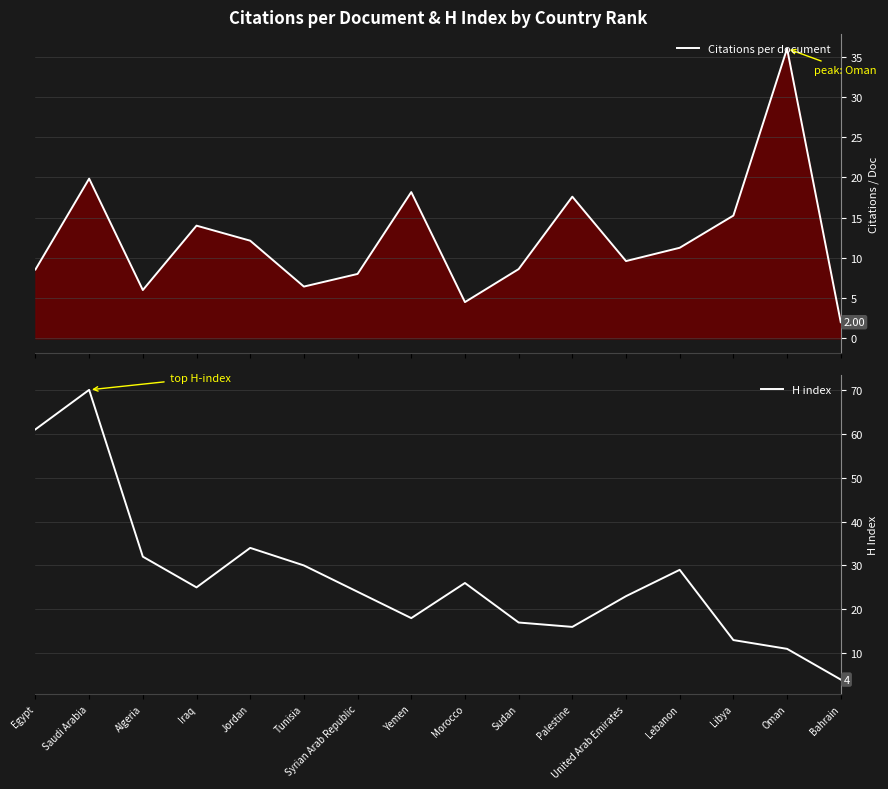

Rank the series by their average value, from highest to lowest.

H index, Citations per document